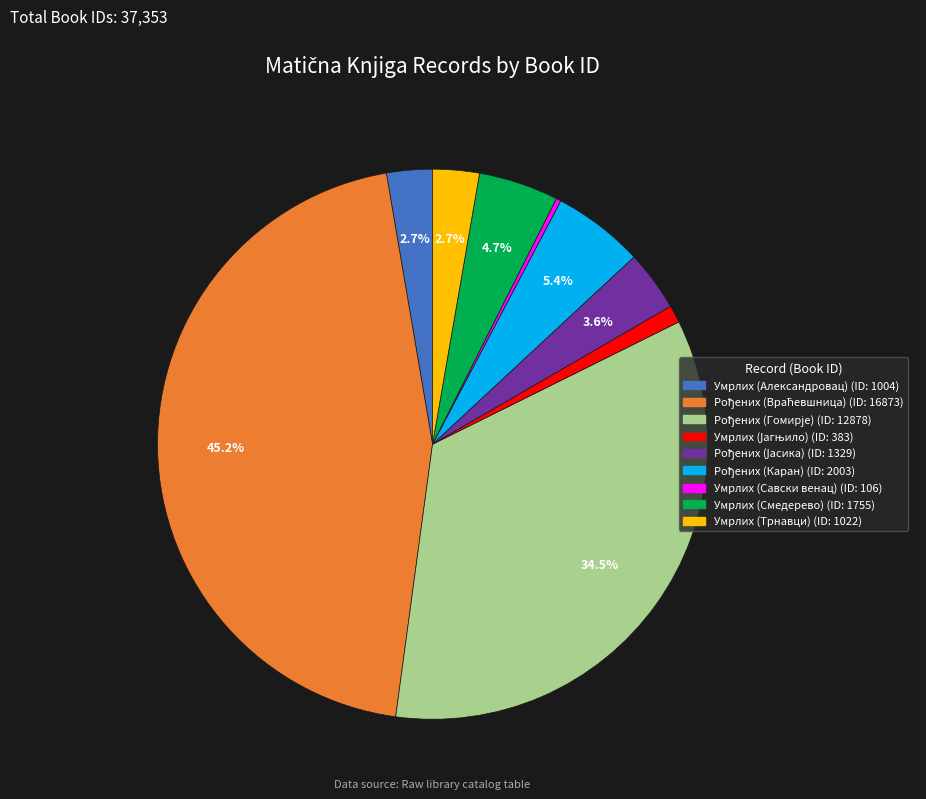

Does any single category account for the majority?

No